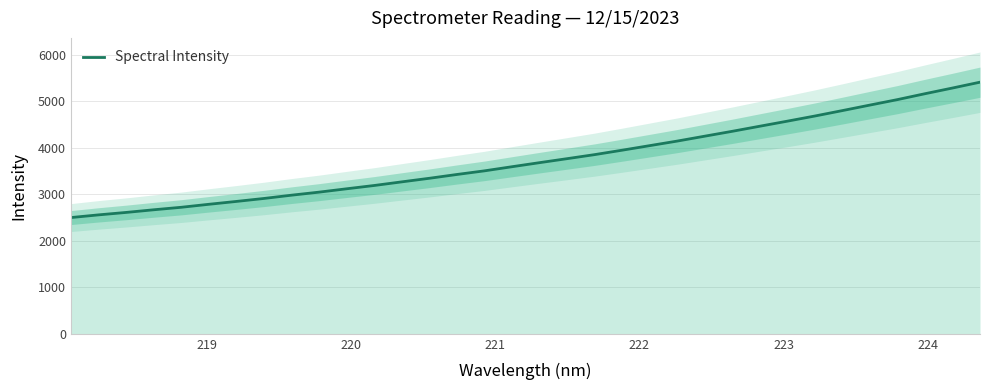

What is the value of the 1st point from the left?

2500.5